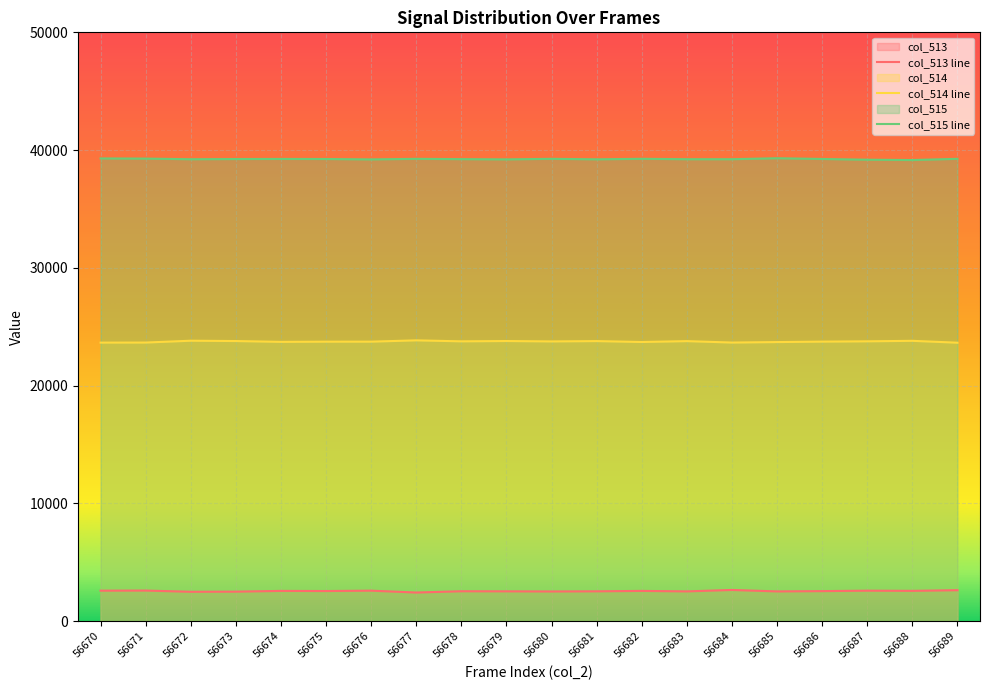

Rank the series by their average value, from lowest to highest.

col_513 line, col_514 line, col_515 line